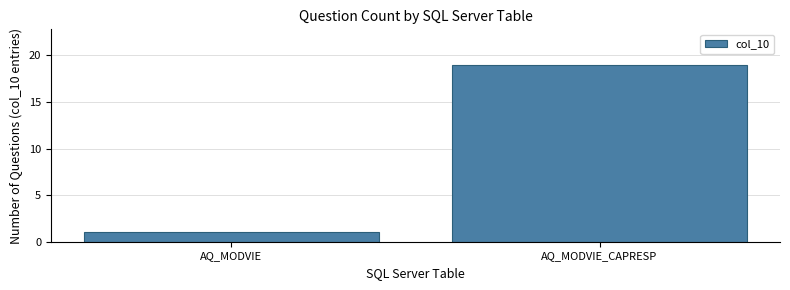

Reading left to right, extract all data points from this chart.

AQ_MODVIE=1	AQ_MODVIE_CAPRESP=19